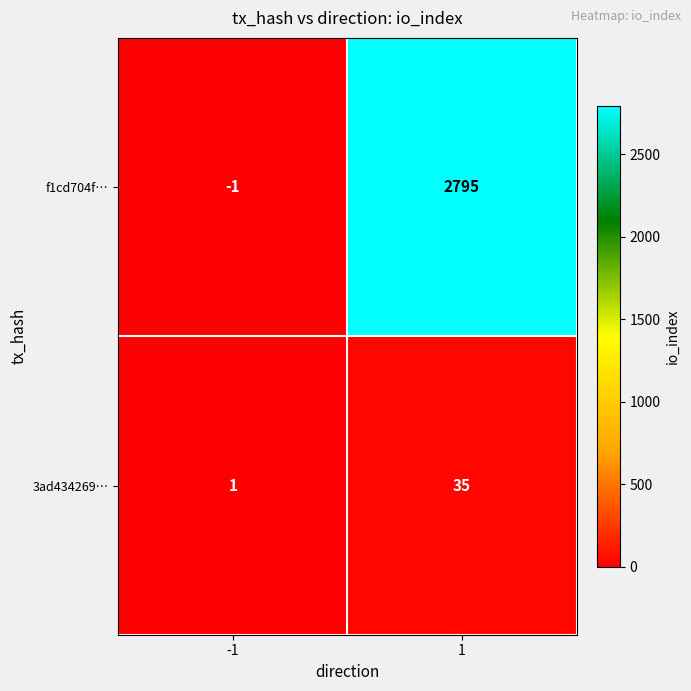

What is the greatest value displayed?

2795